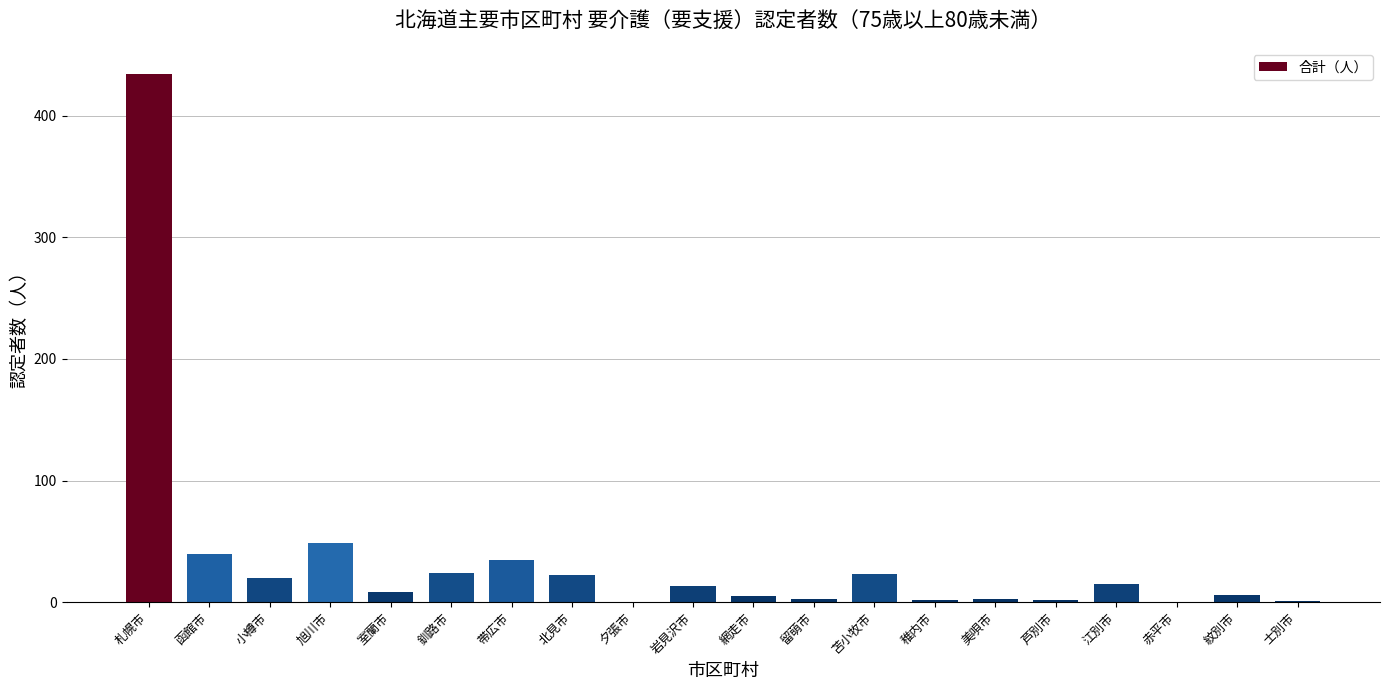

What is the change in value from 夕張市 to 岩見沢市?

+13